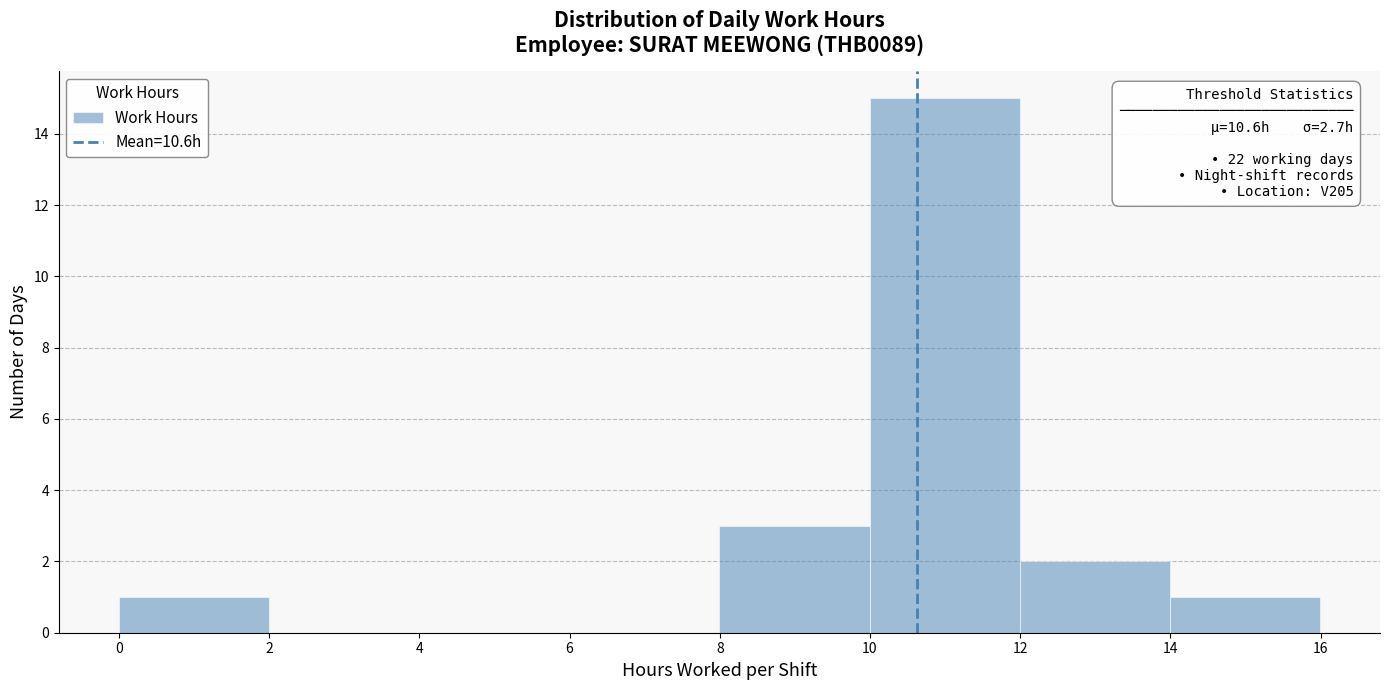

Over which range of the x-axis is the bar tallest?

10 to 12